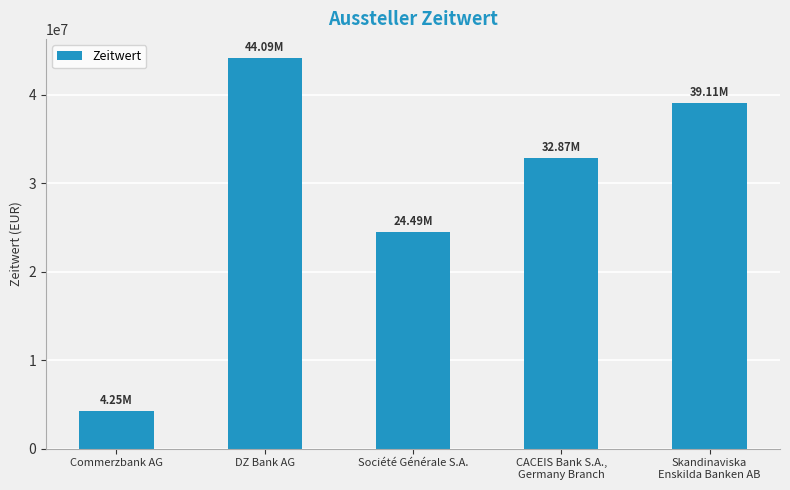

Reading left to right, list all the values displayed in this chart.

4245327.8	44090529.4	24494738.6	32870125.0	39106143.2